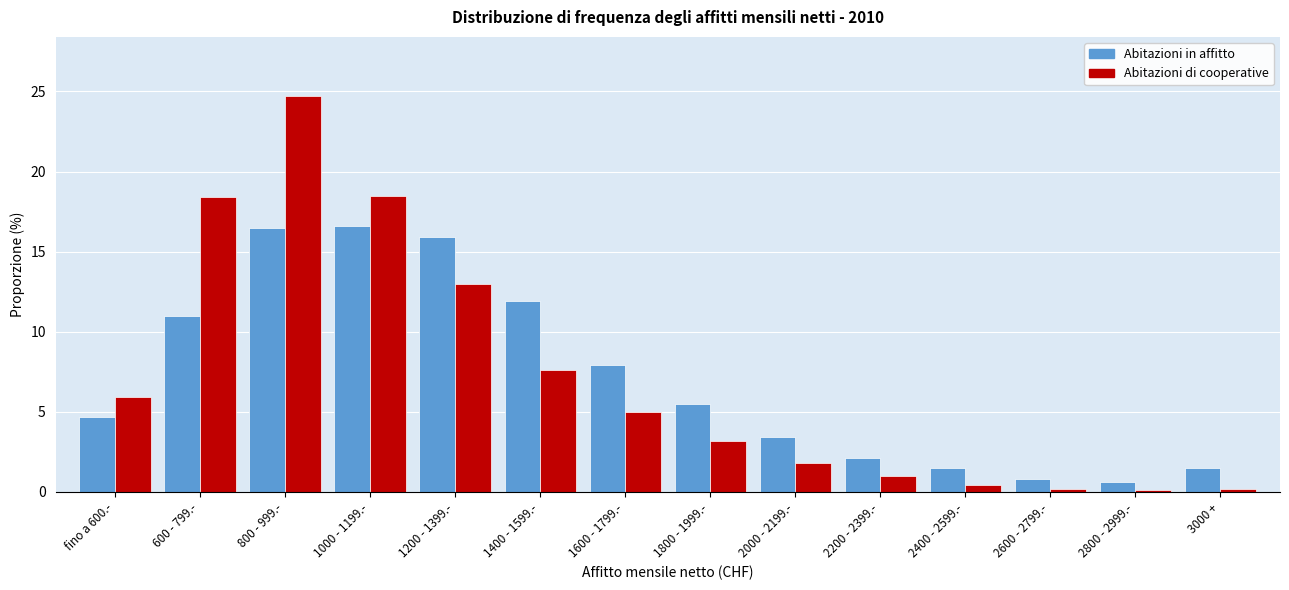

List the series in order of their peak value, highest first.

Abitazioni di cooperative, Abitazioni in affitto